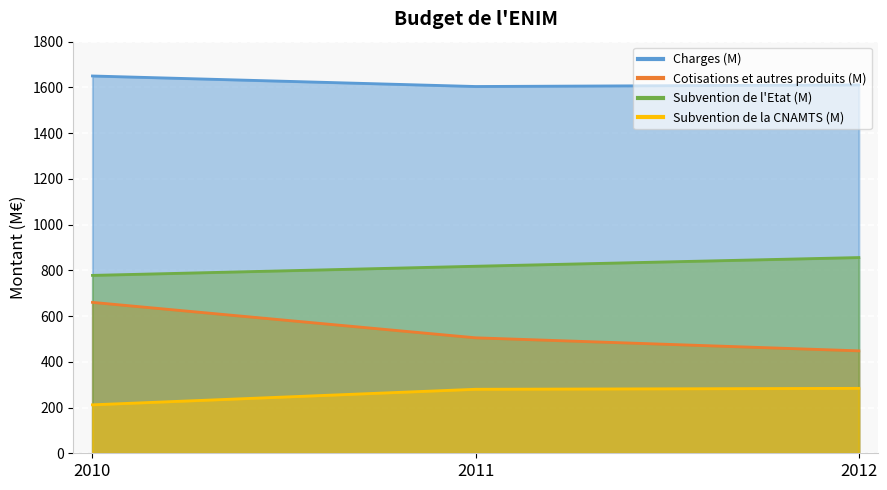

Between 2012 and 2011, which is larger?

2012